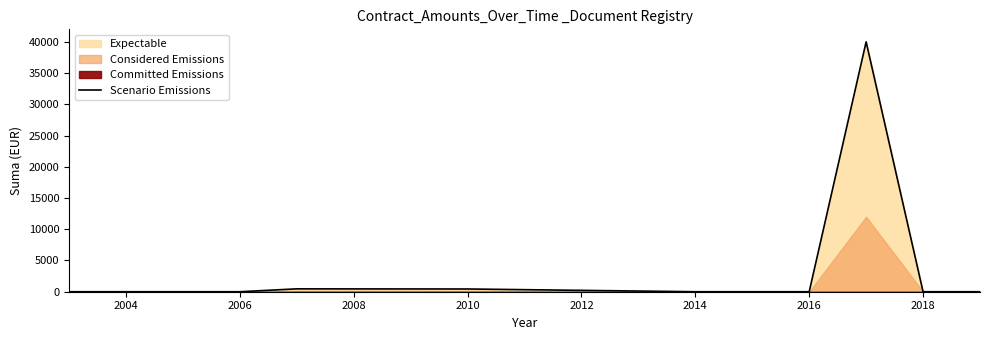

The Scenario Emissions series shows 0.0 at 2006. True or false?

True